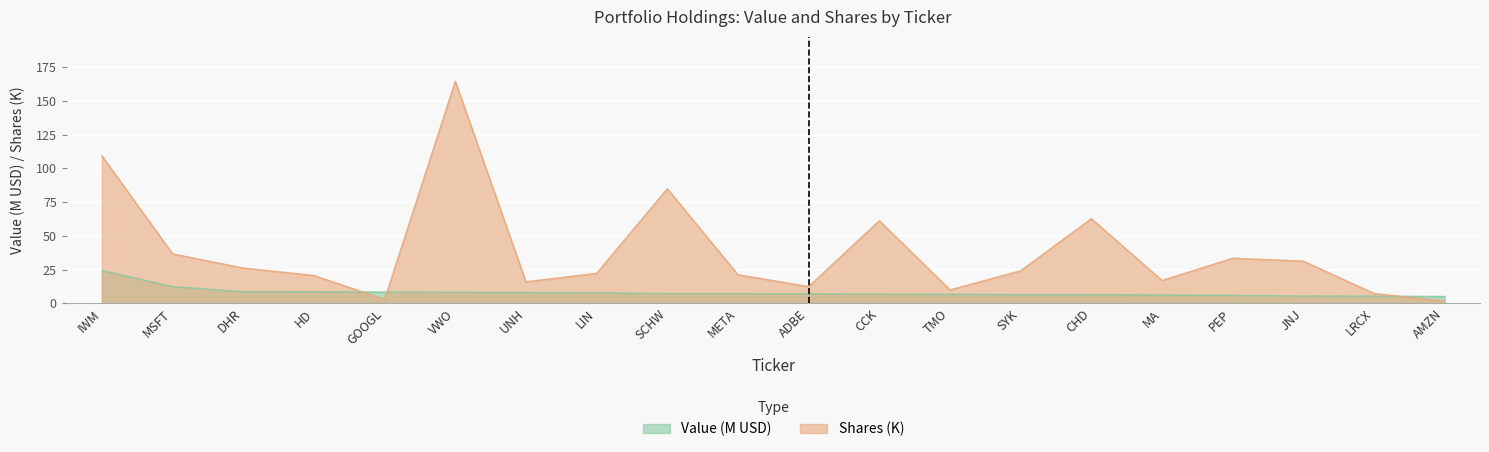

At which category does the chart reach its minimum across all series?

AMZN